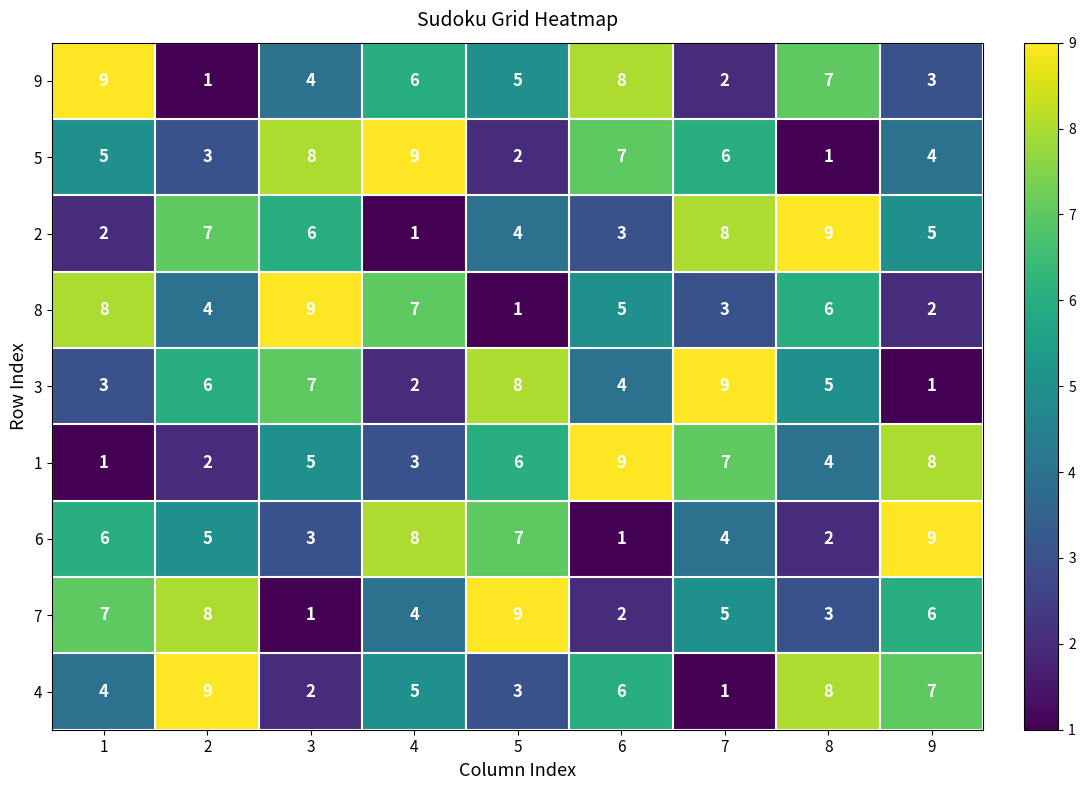

At how many categories does at least one series exceed 5?

9